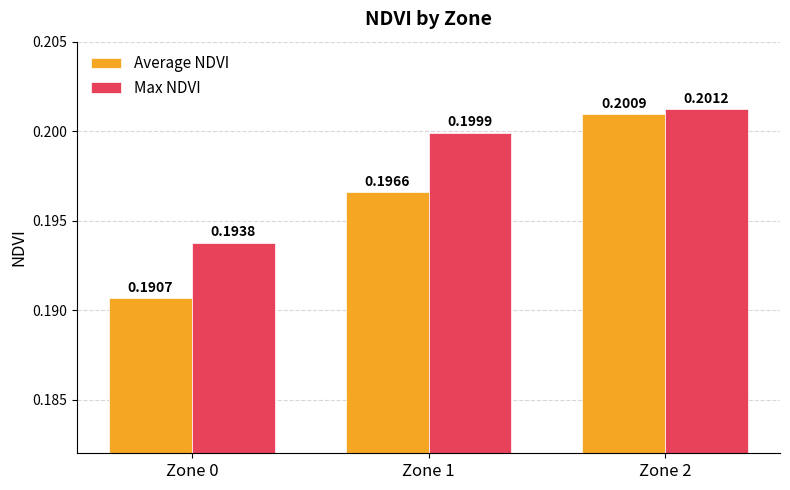

What is the sum of all Max NDVI values?

0.6